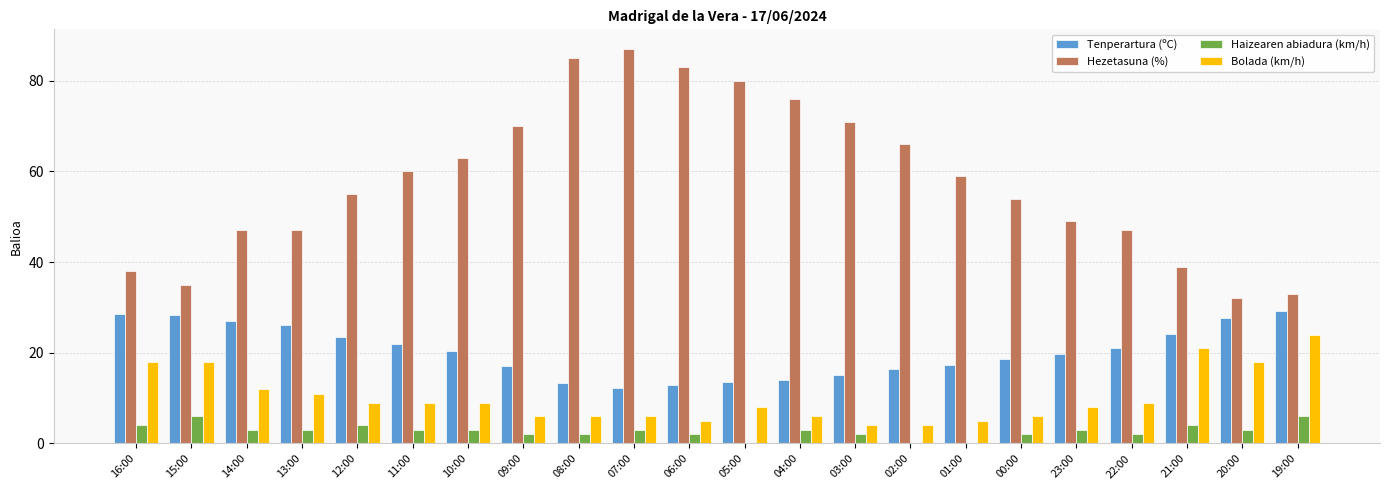

What is the sum of the Haizearen abiadura (km/h) values at 21:00 and 20:00?

7.0